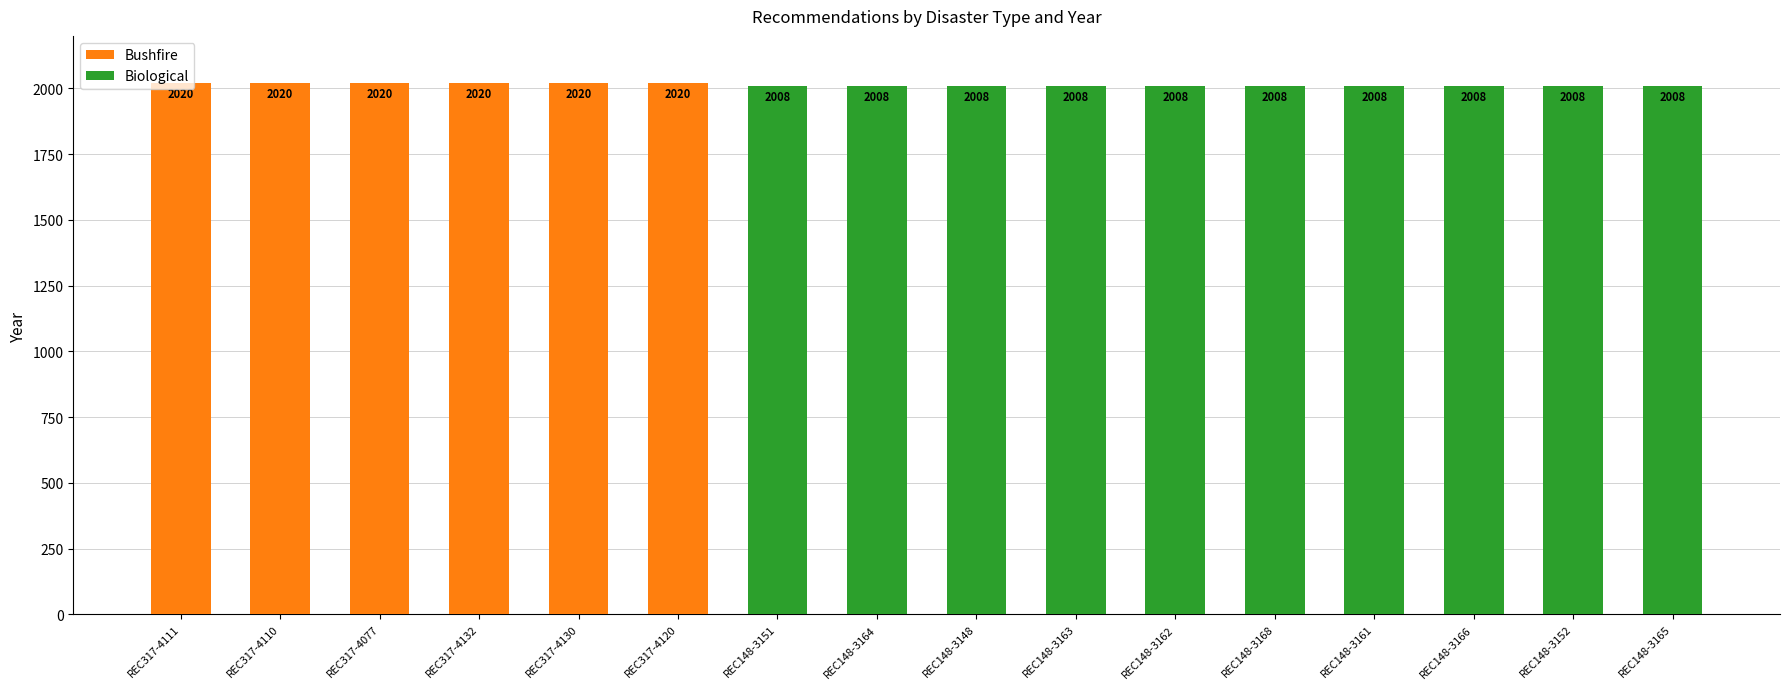

How many Bushfire values are between 0 and 2020?

16